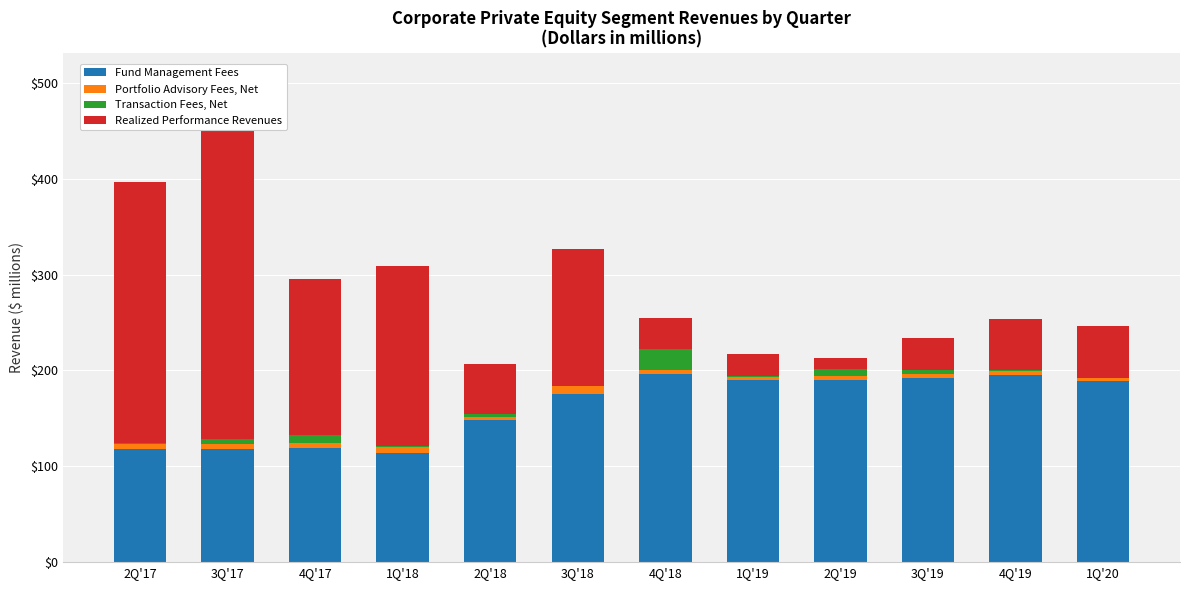

At how many categories does at least one series exceed 87?

12